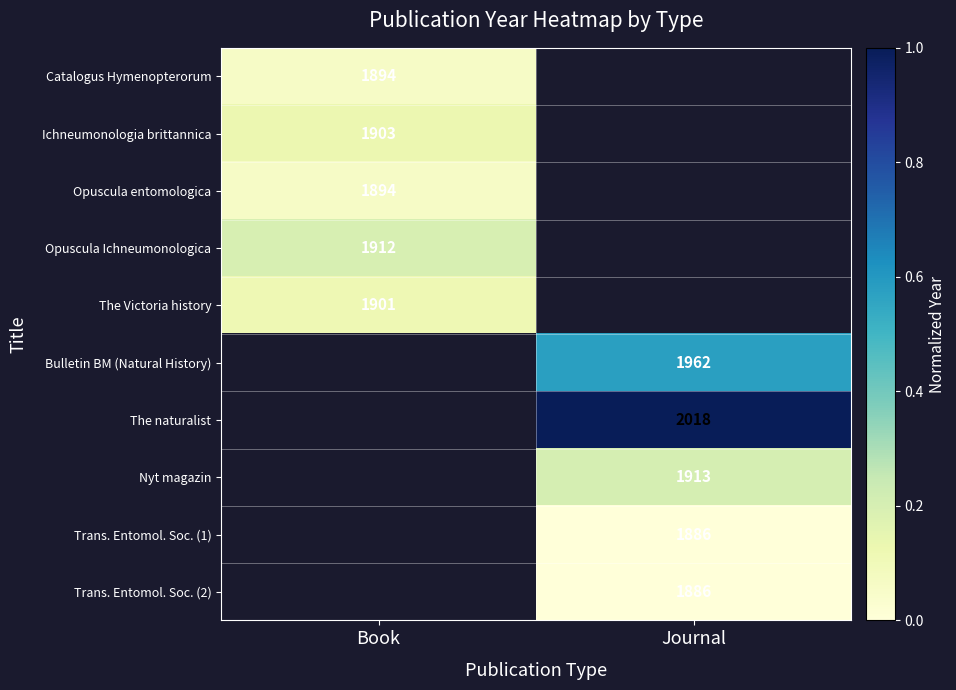

At Book, list the series in order from largest to smallest.

Opuscula Ichneumonologica, Ichneumonologia brittannica, The Victoria history, Catalogus Hymenopterorum, Bulletin BM (Natural History), The naturalist, Nyt magazin, Trans. Entomol. Soc. (1), Trans. Entomol. Soc. (2), Opuscula entomologica